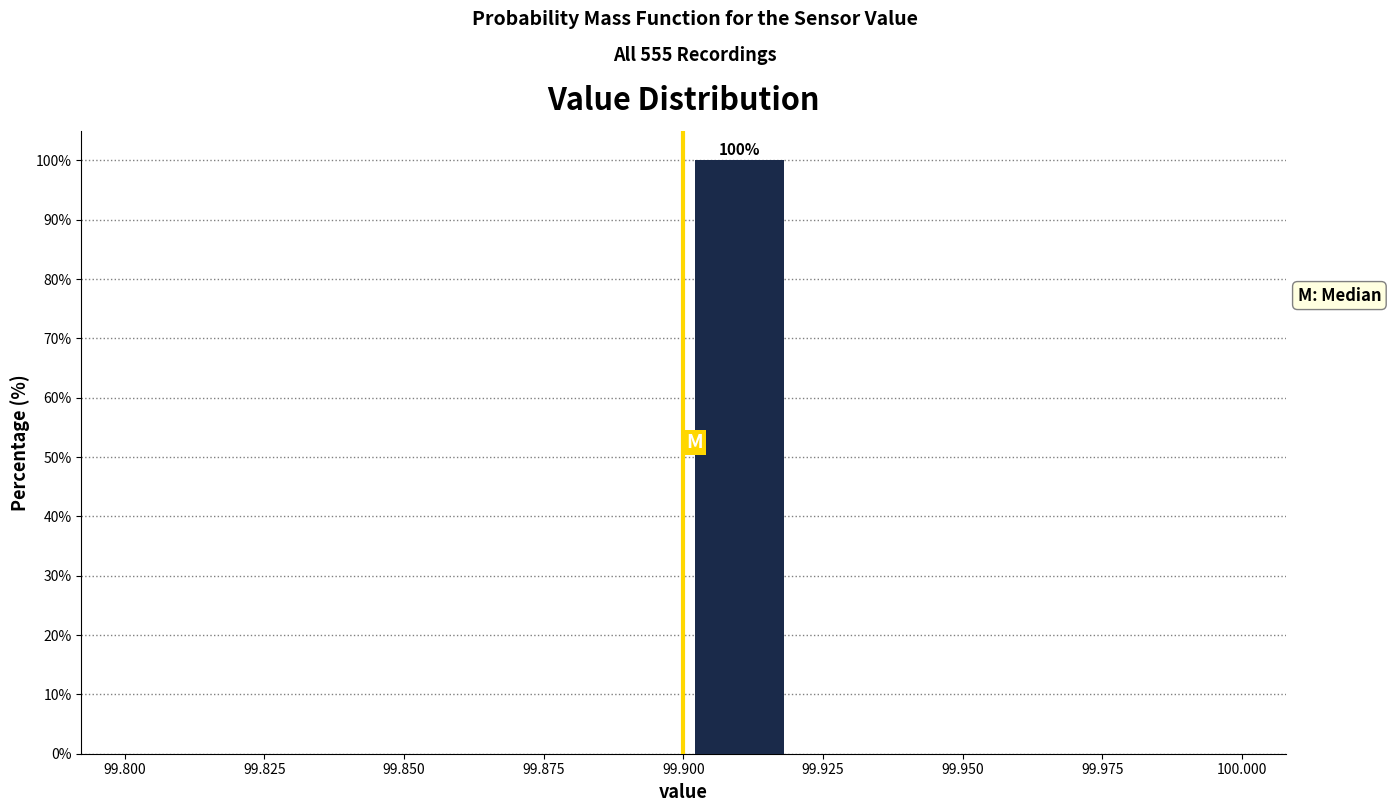

Which range on the x-axis has the tallest bar?

99.90 to 99.92